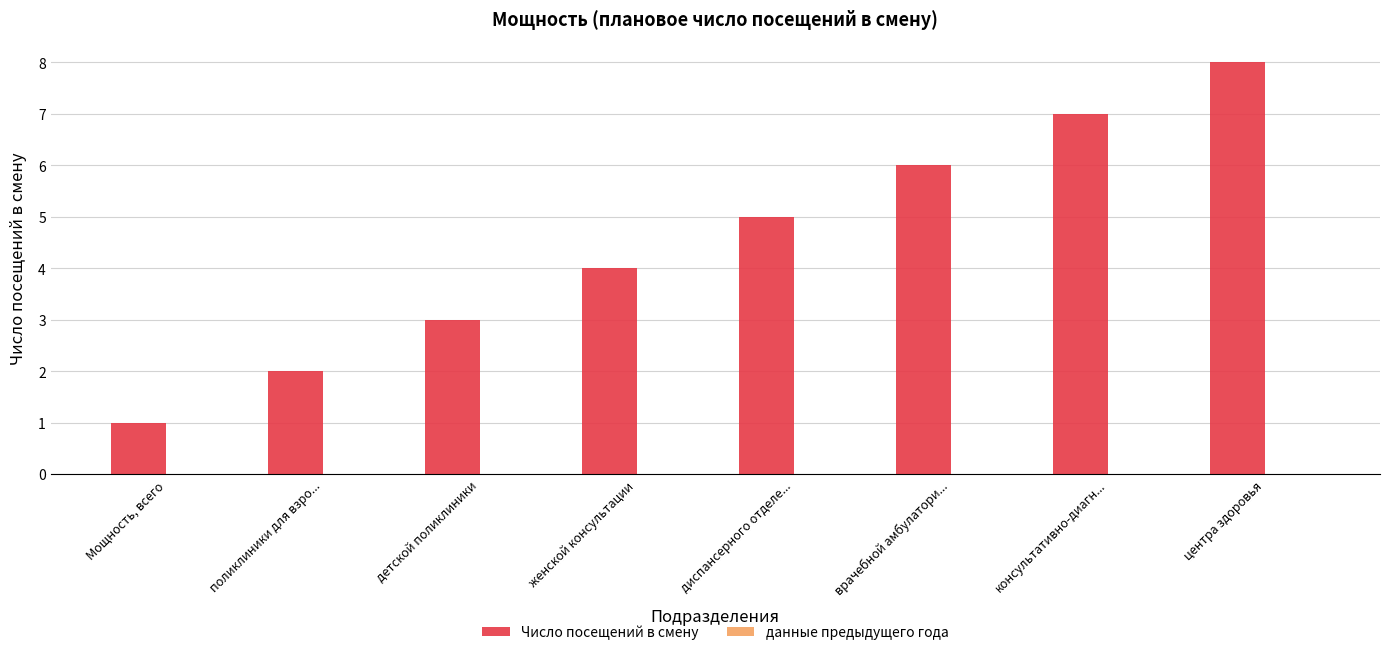

True or false: the data shows 6 at врачебной амбулатори....

True